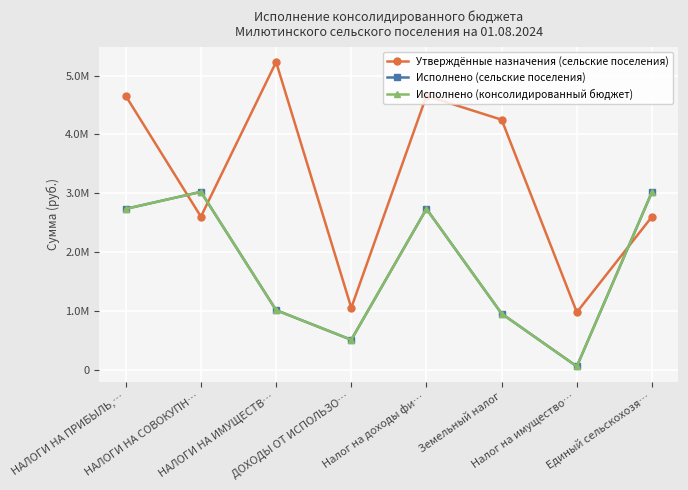

Is this an area chart (filled region under the line)?

No